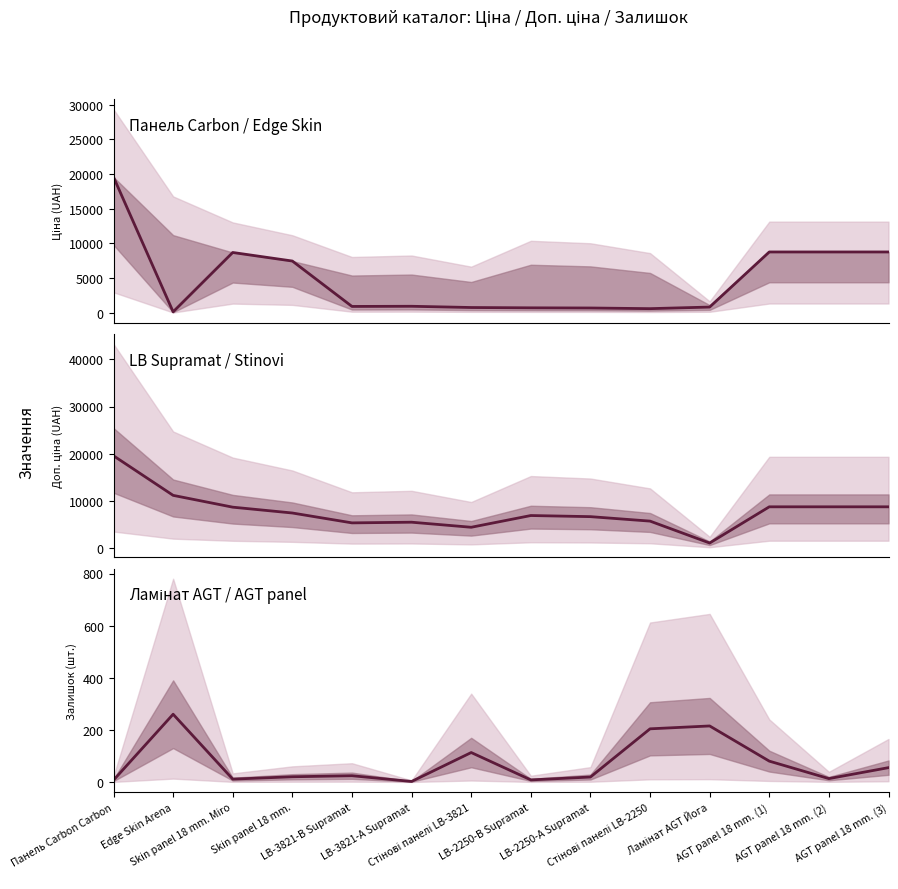

The value of LB Supramat / Stinovi at Стінові панелі LB-2250 is 5727.0. True or false?

True